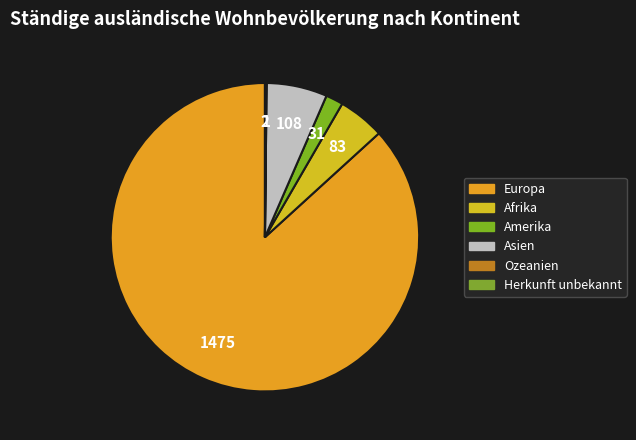

Is it true that Ozeanien is 0% of the pie?

True